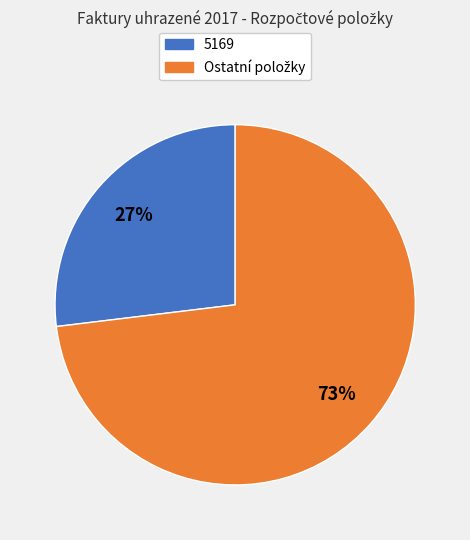

Does any single category account for the majority?

Yes